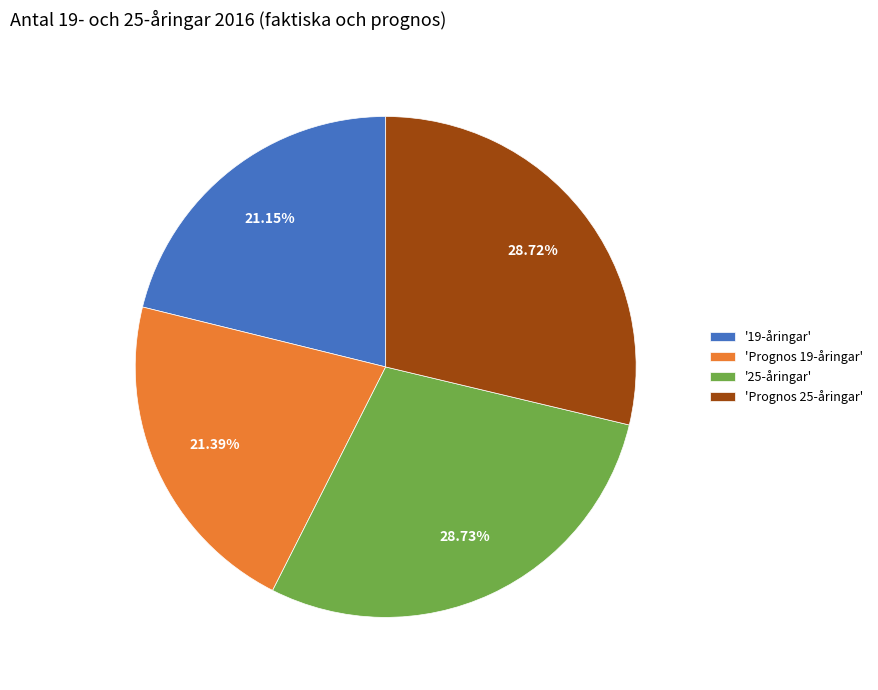

Approximately how many times larger is the value at '19-åringar' compared to '25-åringar'?

0.7